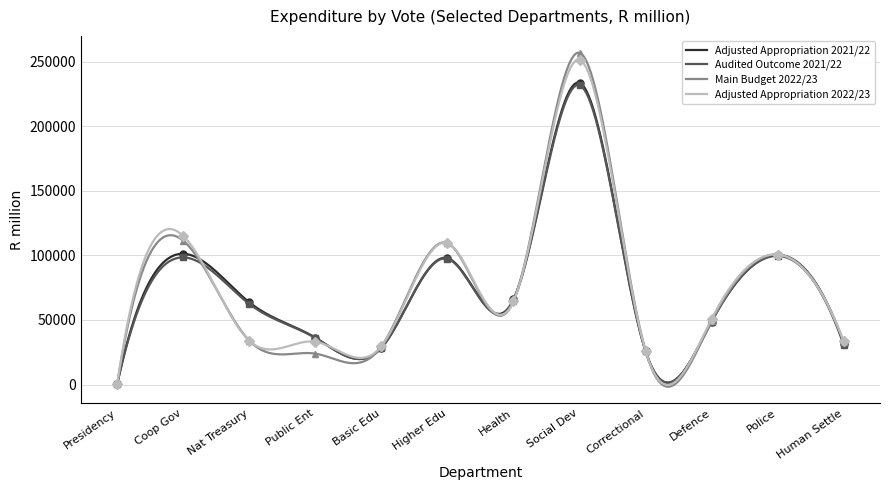

What is the approximate value of Main Budget 2022/23 at Coop Gov?

111364.9